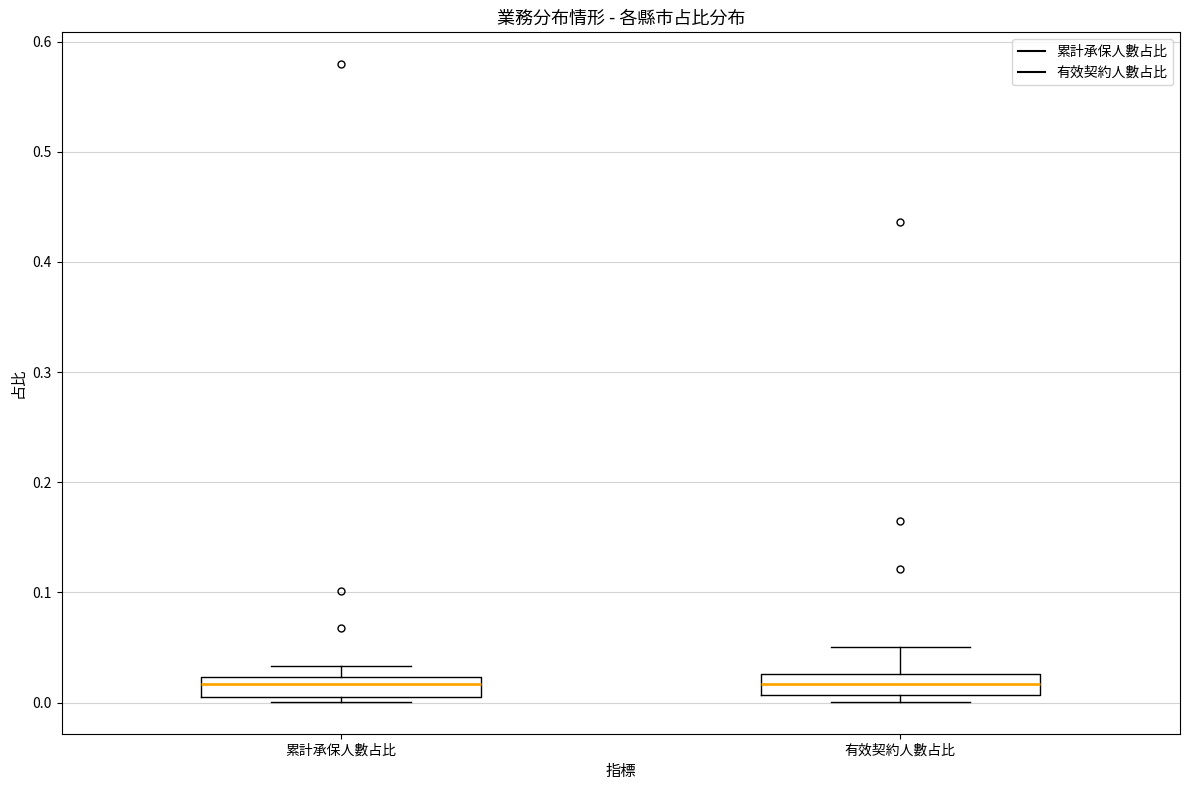

Reading left to right, read every box against the y-axis: the position of its median line, the range the box covers, and the ends of its whiskers. The values are not printed on the chart, so give them approximately, as read against the axis.

累計承保人數占比: median 0.02 (just below the box's upper edge), box 0.00 to 0.02, whiskers 0.00 (just below the box's lower edge) to 0.03
有效契約人數占比: median 0.02, box 0.01 to 0.03, whiskers 0.00 to 0.05